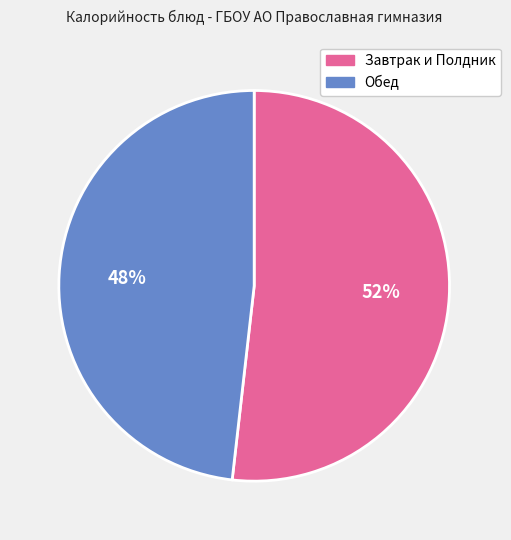

Is it true that Завтрак и Полдник is 52% of the pie?

True